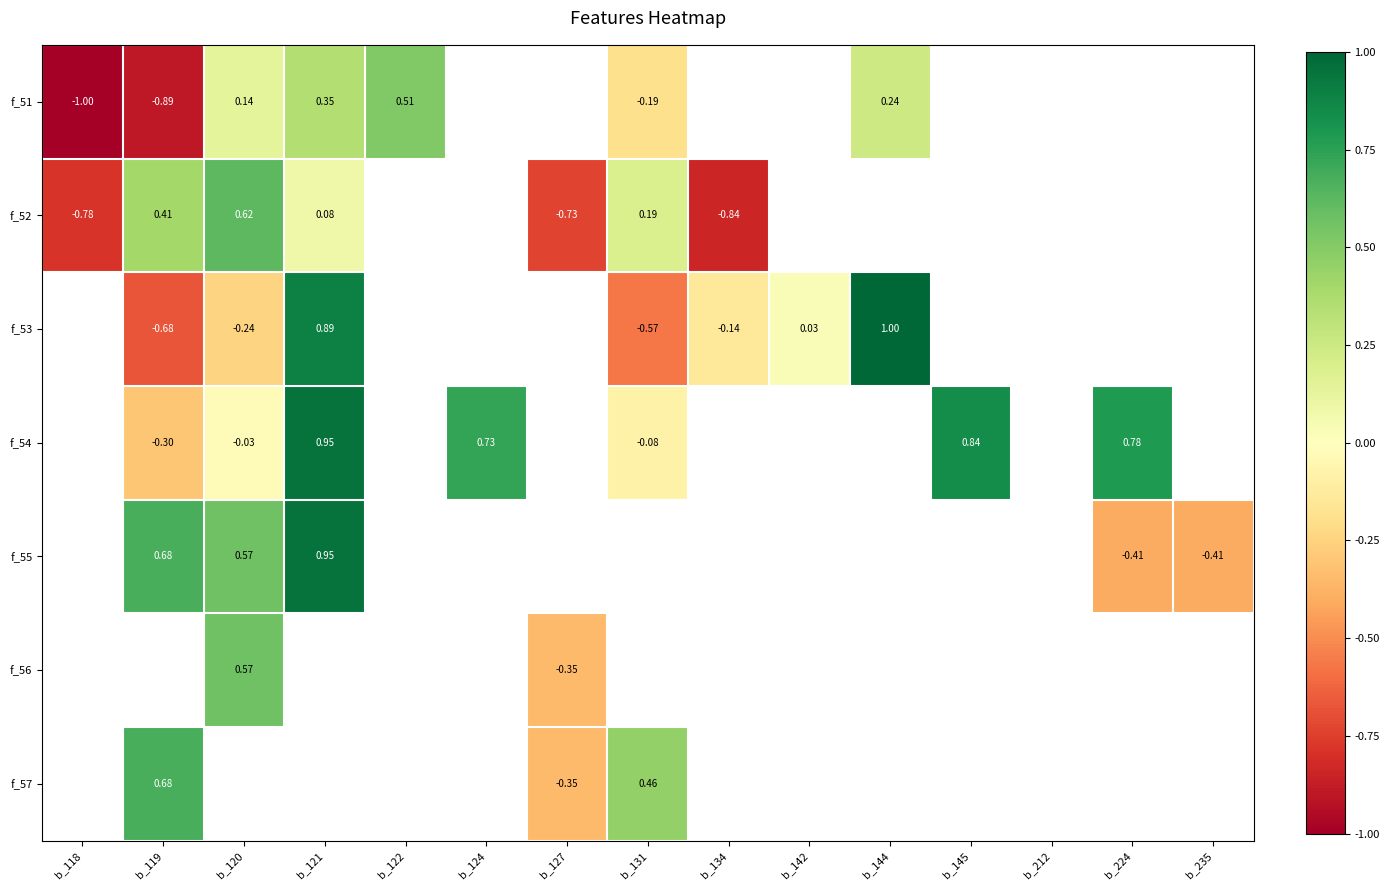

How many distinct data groups are displayed?

7